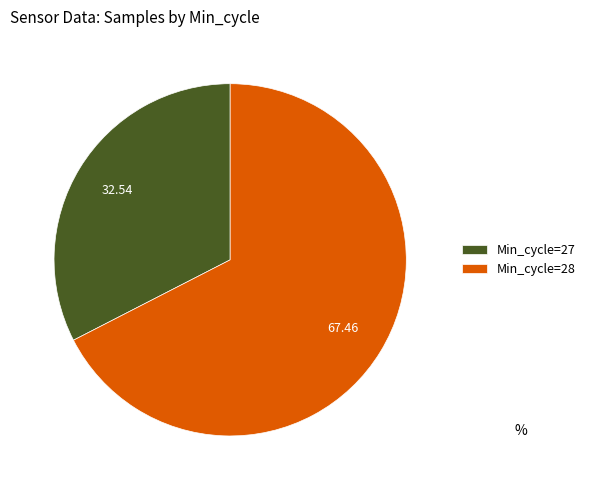

Which slice is the largest?

Min_cycle=28